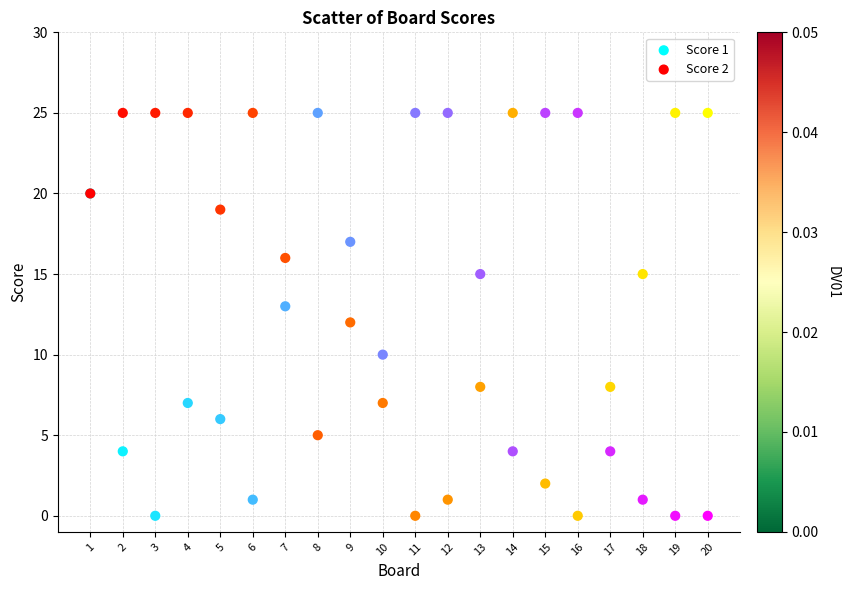

What is the X range (max minus min) for the scatter plot?

19